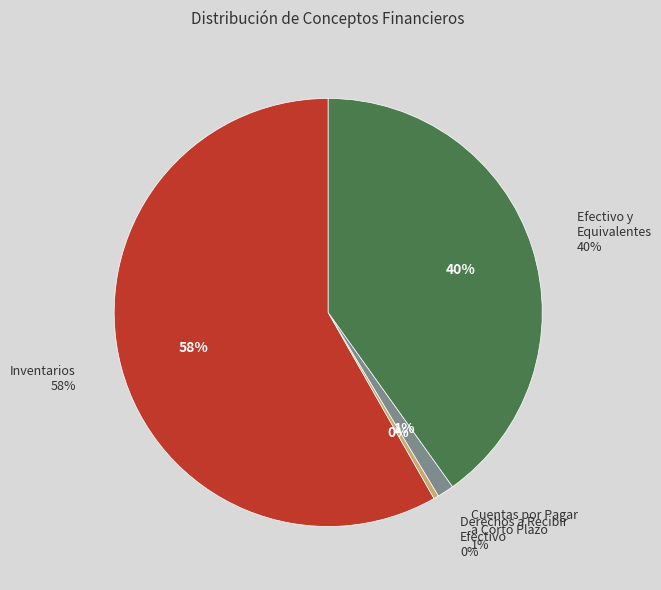

How many segments does this pie chart have?

4